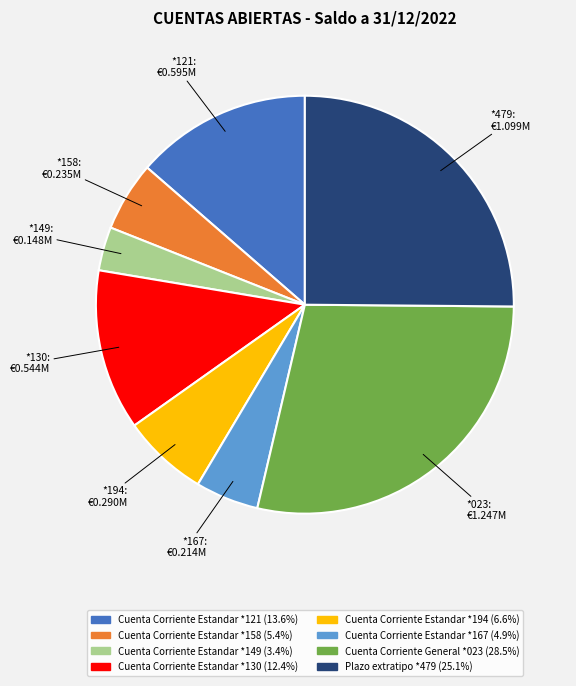

Is it true that Cuenta Corriente Estandar *194 is 1% of the pie?

False